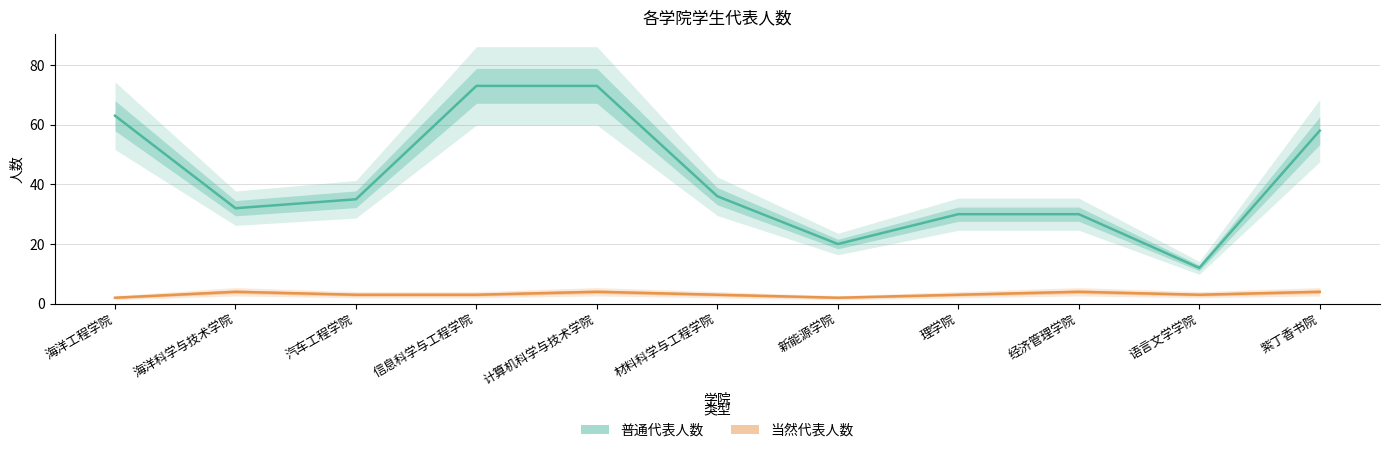

True or false: 当然代表人数 has more than 2 points higher than both neighbors.

True